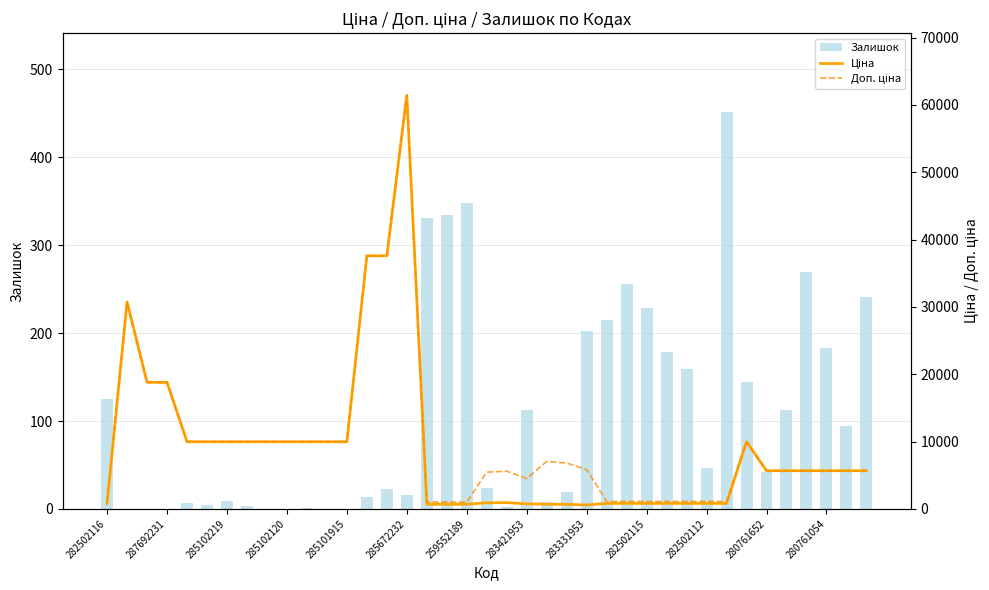

How many categories are shown in the chart?

39